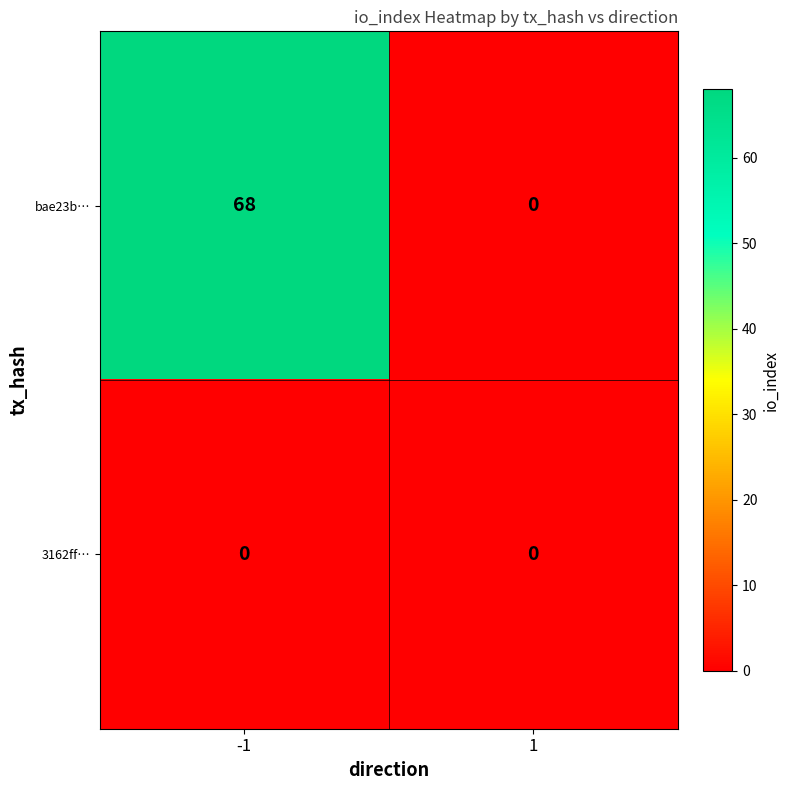

Is it true that 3162ff… equals 0 at 1?

True